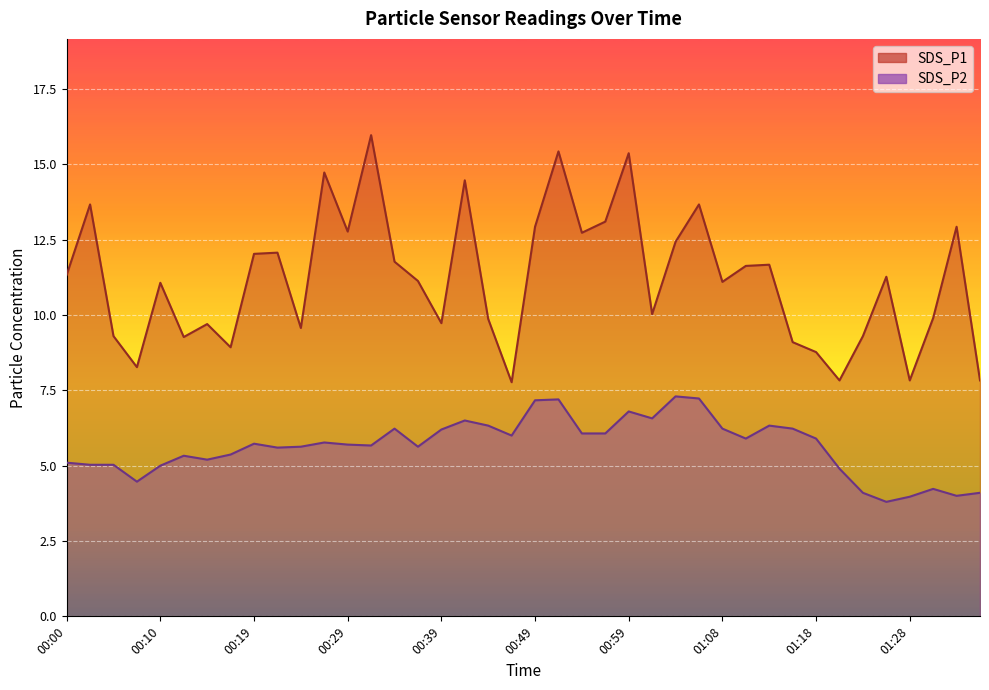

What is the approximate value of SDS_P2 at 00:24?

5.6